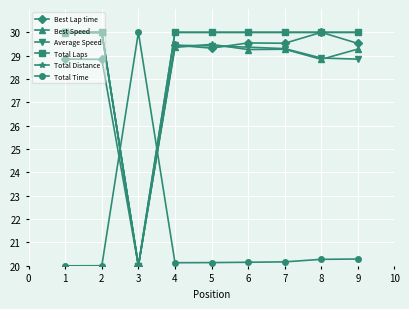

The value of Total Time at 4 is 33.6. True or false?

False